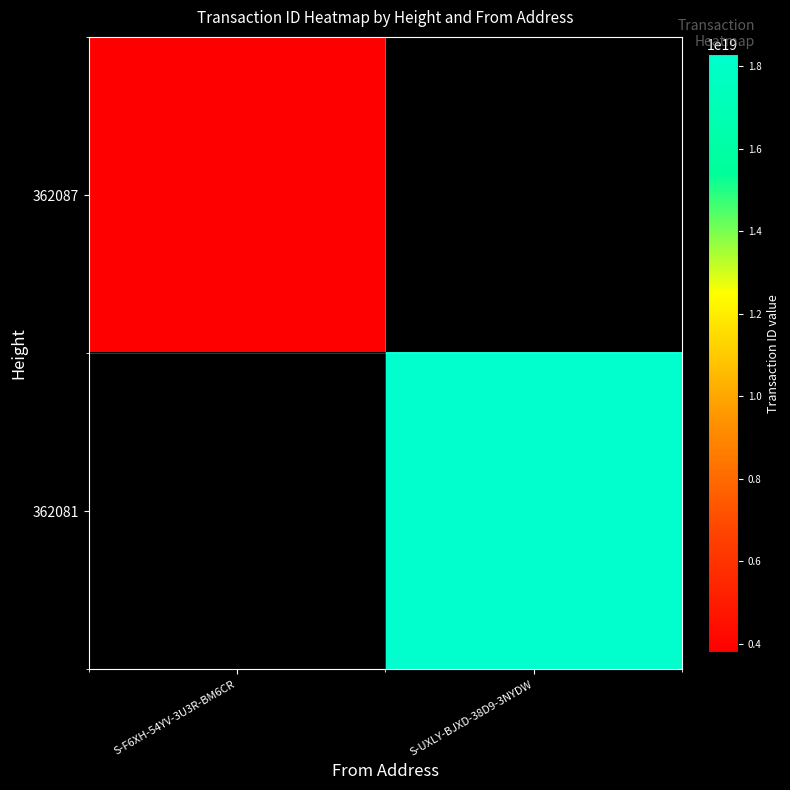

At which label does 362087 reach its peak?

S-F6XH-54YV-3U3R-BM6CR